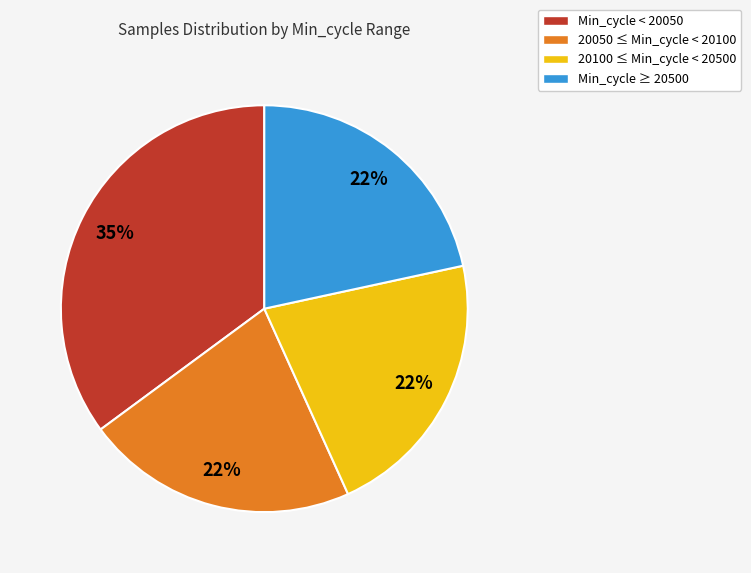

Between Min_cycle < 20050 and 20100 ≤ Min_cycle < 20500, which is larger?

Min_cycle < 20050